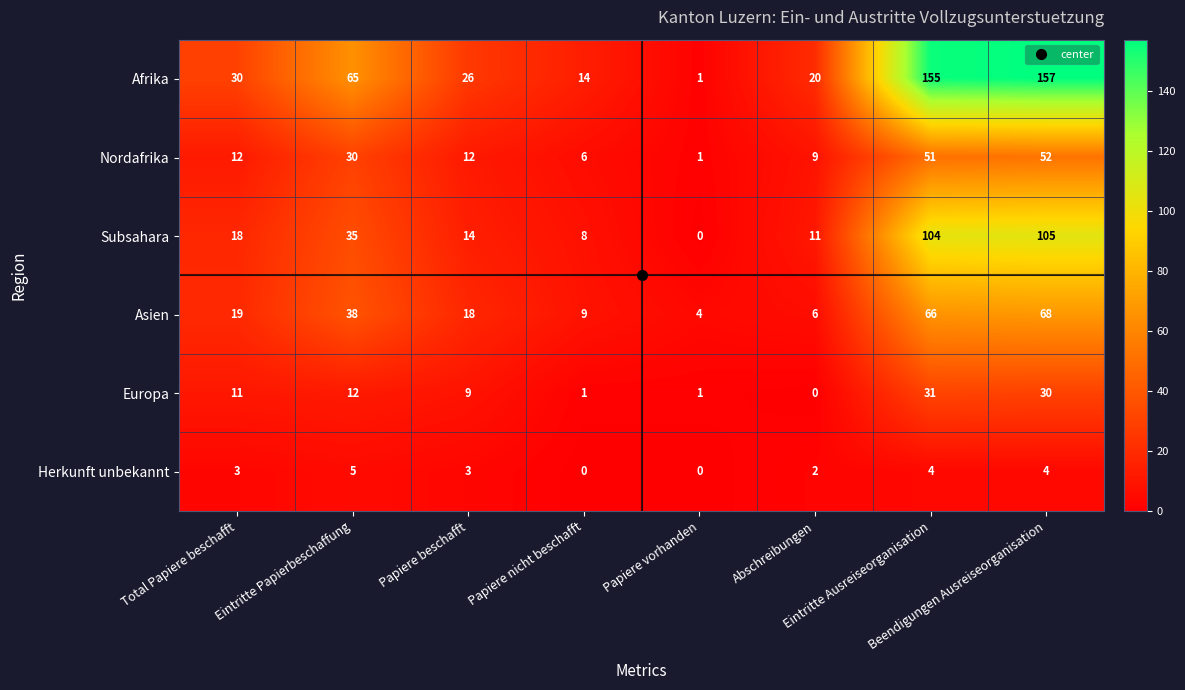

What is the difference between the highest and lowest values at Total Papiere beschafft?

27